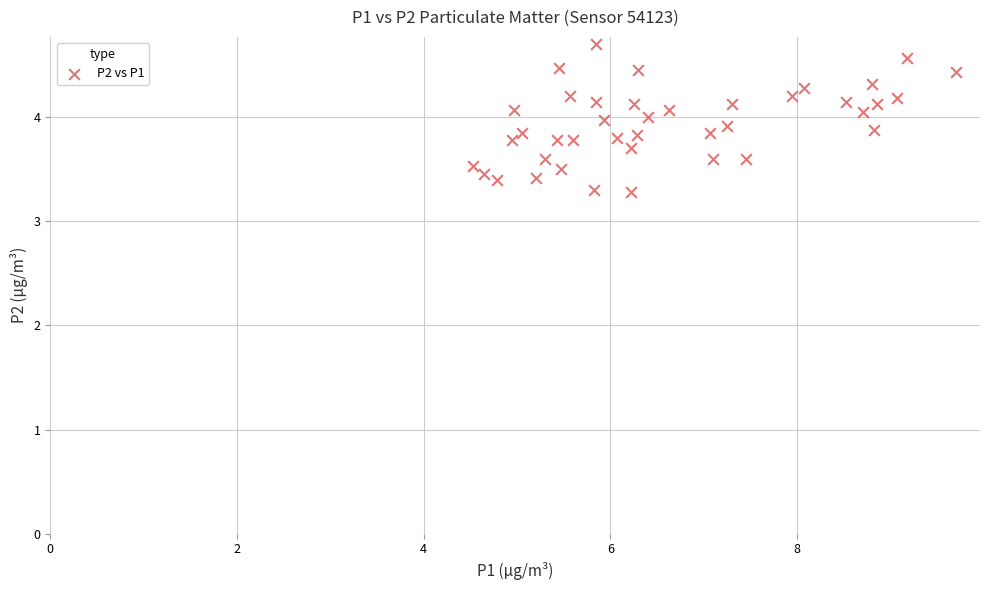

What is the range of Y values (max minus min)?

1.4